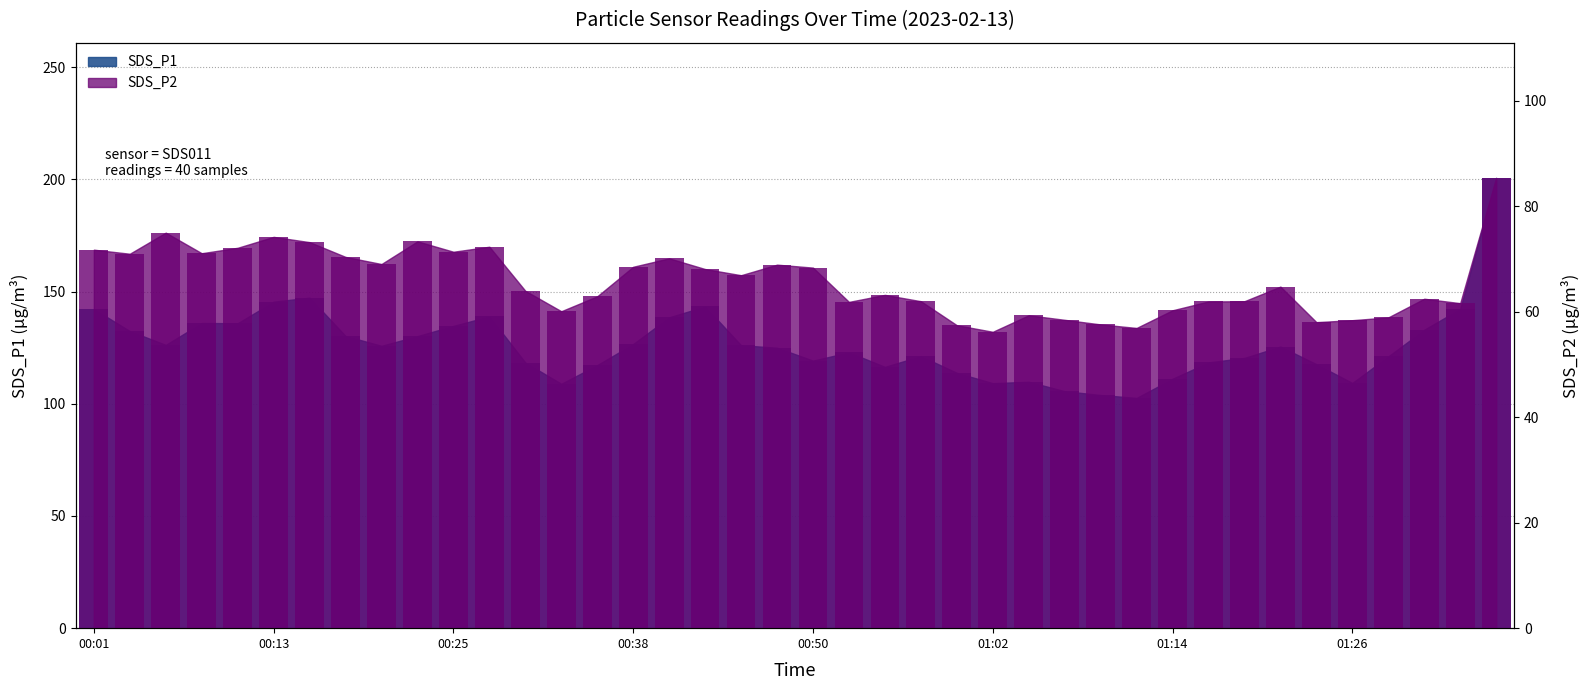

At which label does SDS_P1 first exceed 125?

00:01